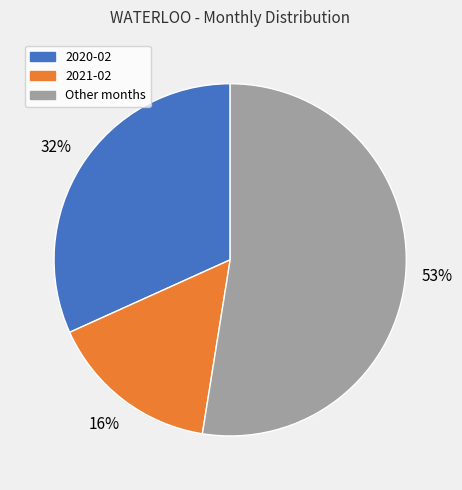

Is there any slice that represents more than half of the pie?

Yes